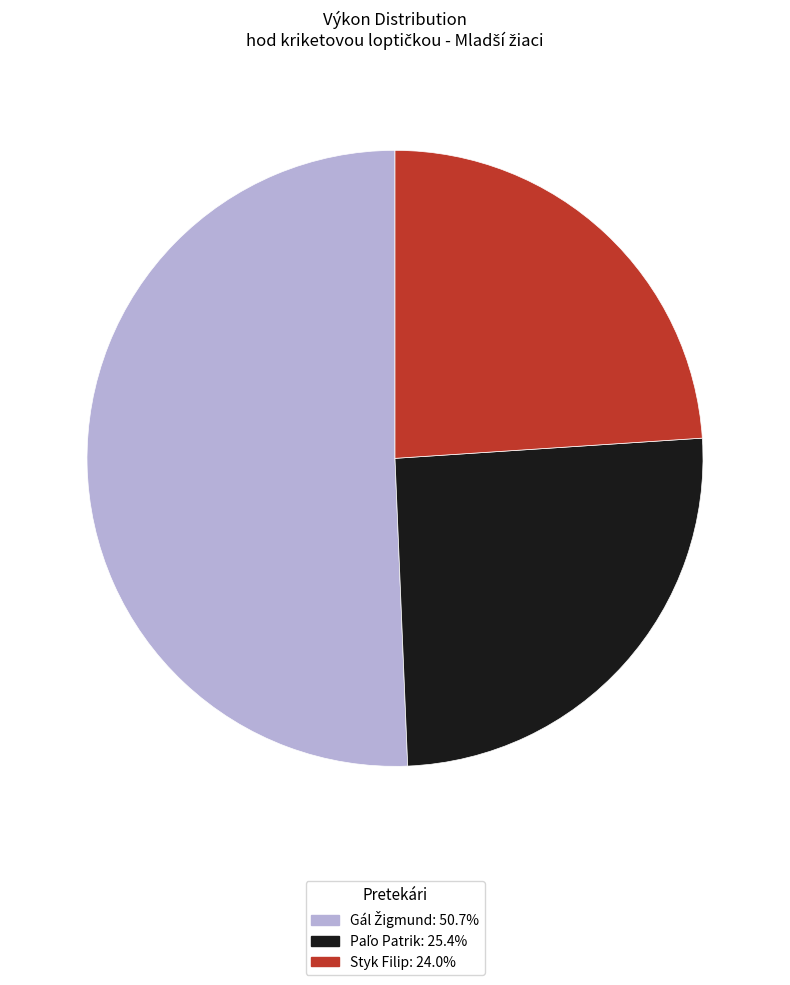

Does any single category account for the majority?

Yes